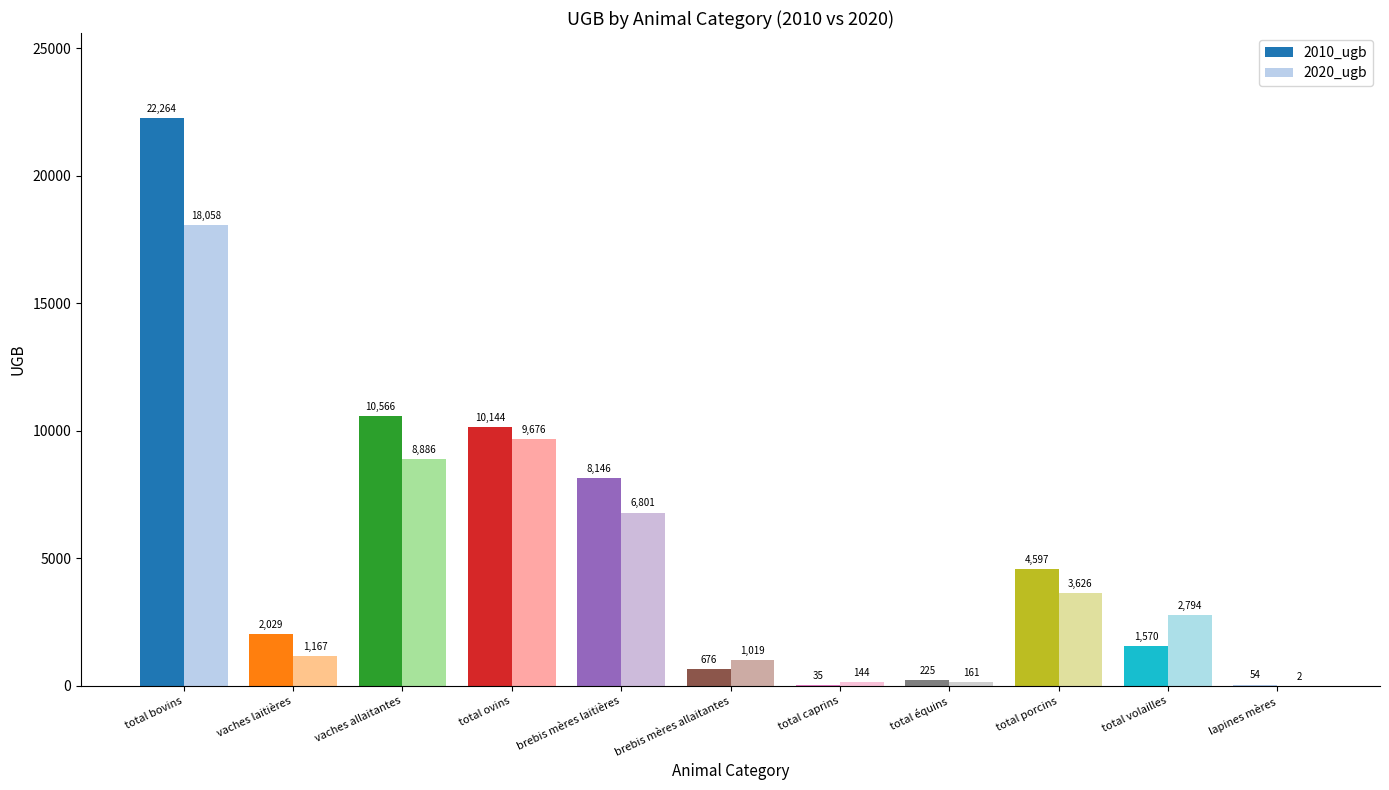

The 2010_ugb series shows 4597.5 at total porcins. True or false?

True